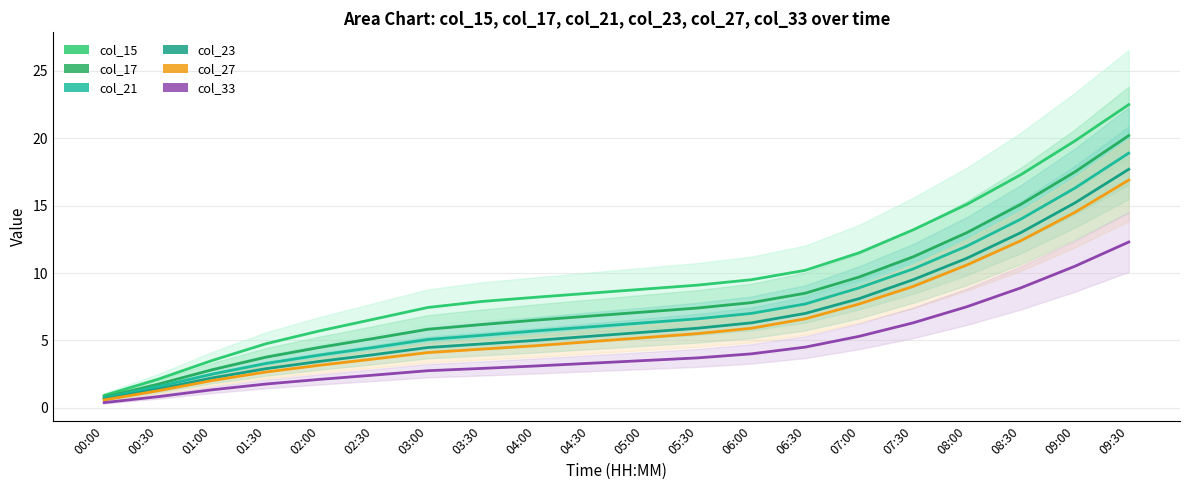

Is this an area chart (filled region under the line)?

No